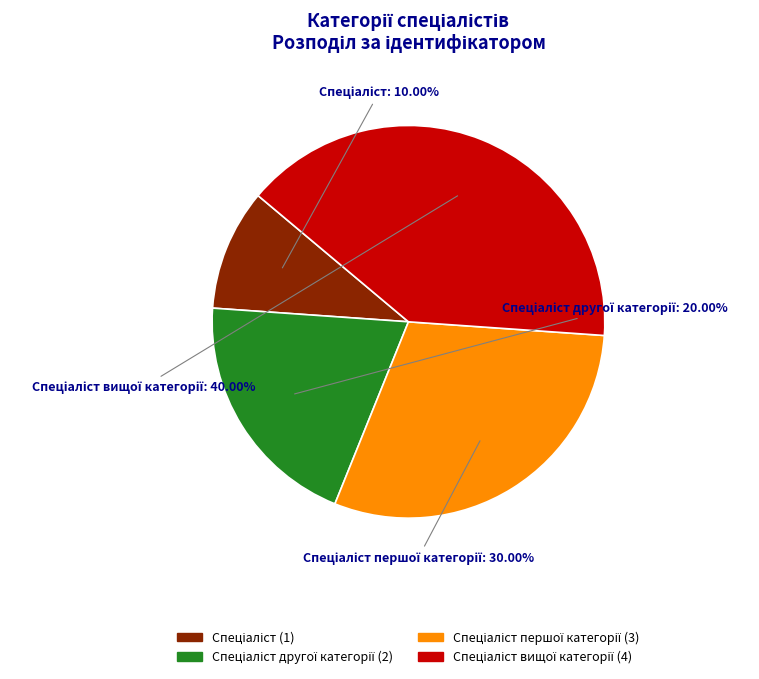

Is there a majority slice in this chart?

No